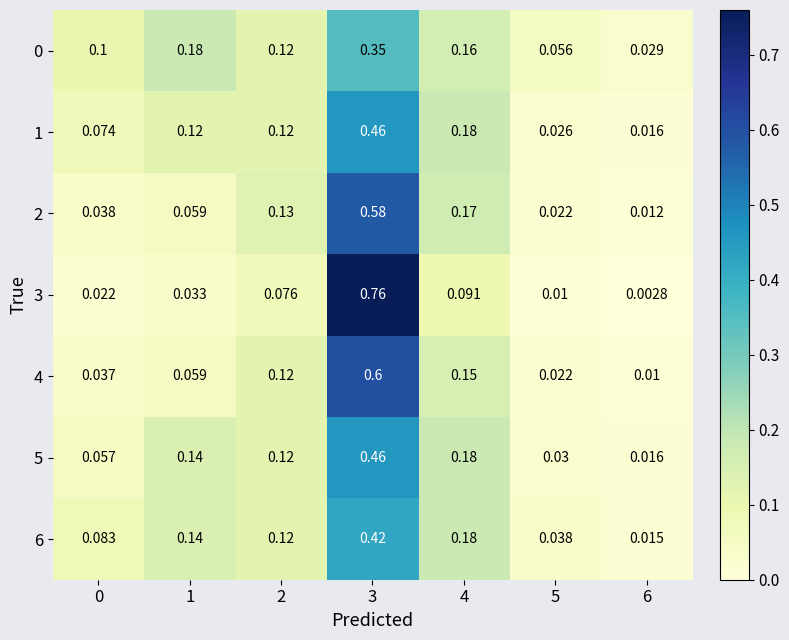

Which series has the largest total across all categories?

2